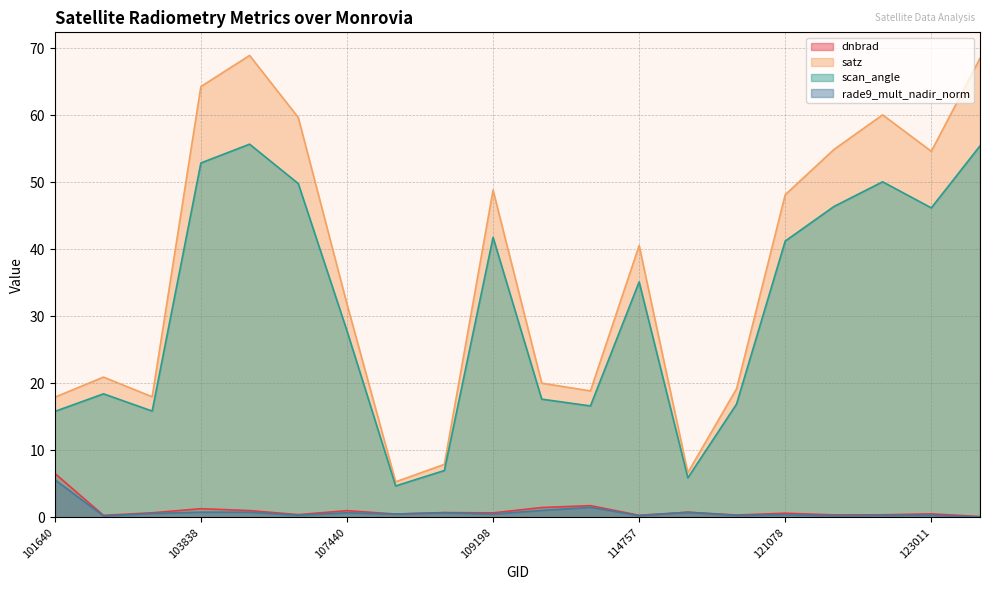

True or false: scan_angle has a value of 16.6 at 113478.

True